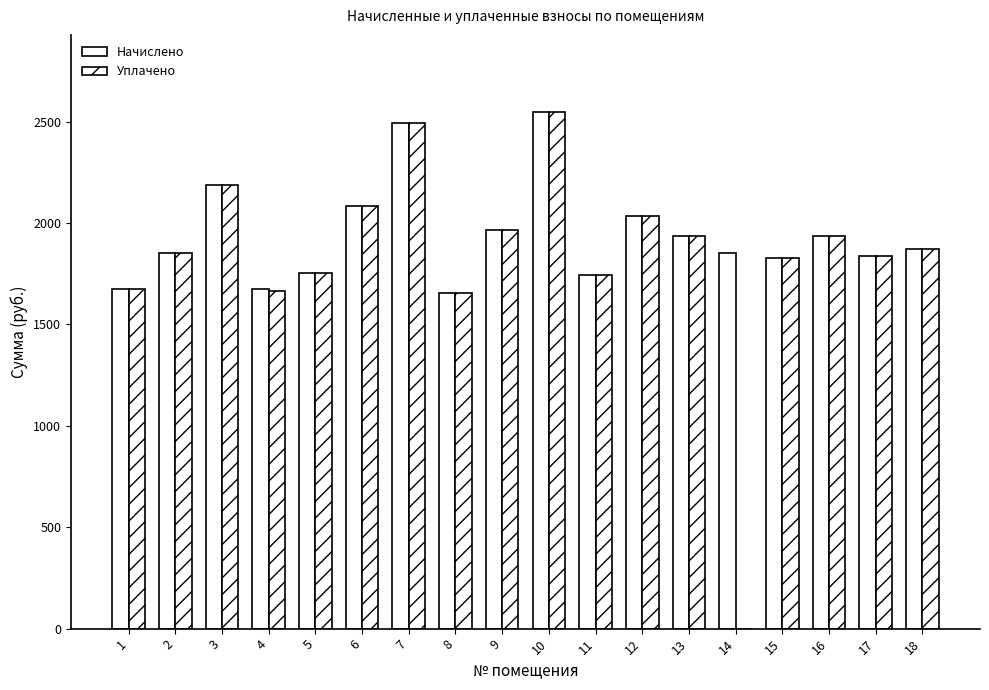

Are the bars horizontal?

No